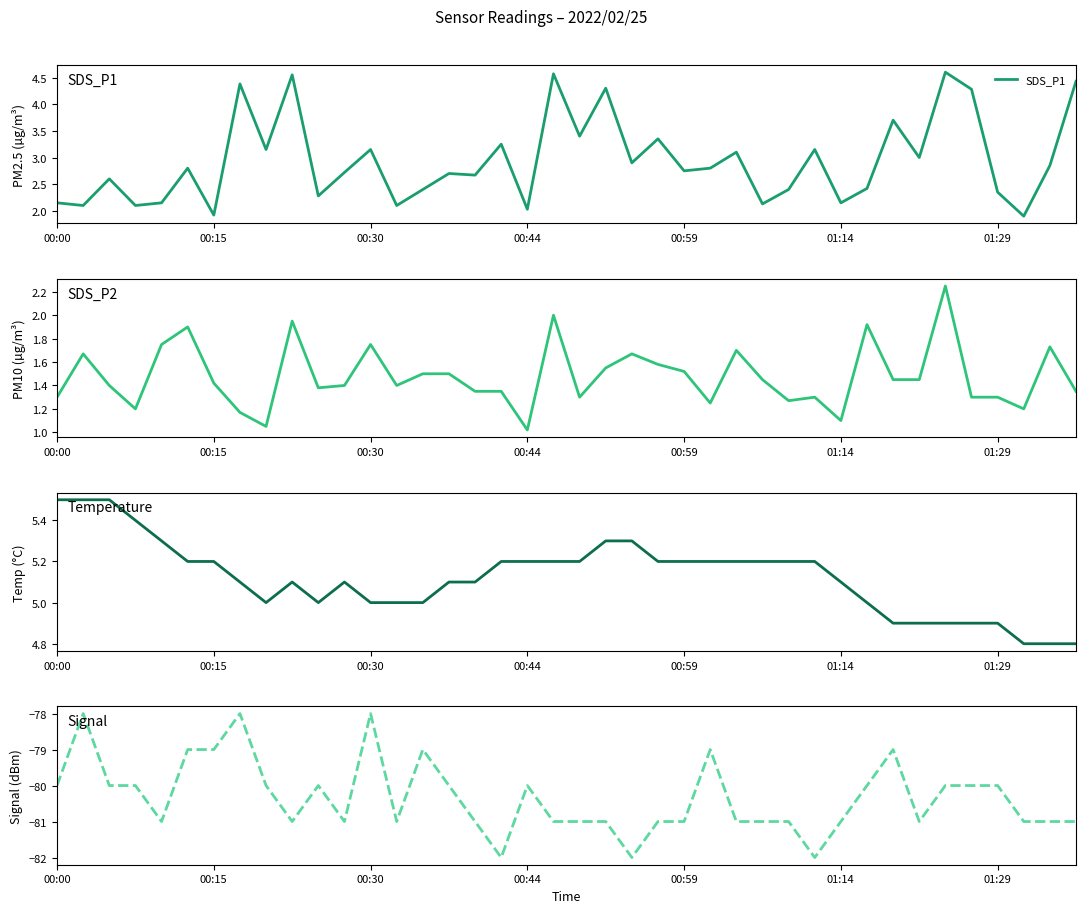

What is the total value across all series at 00:00?

-71.0